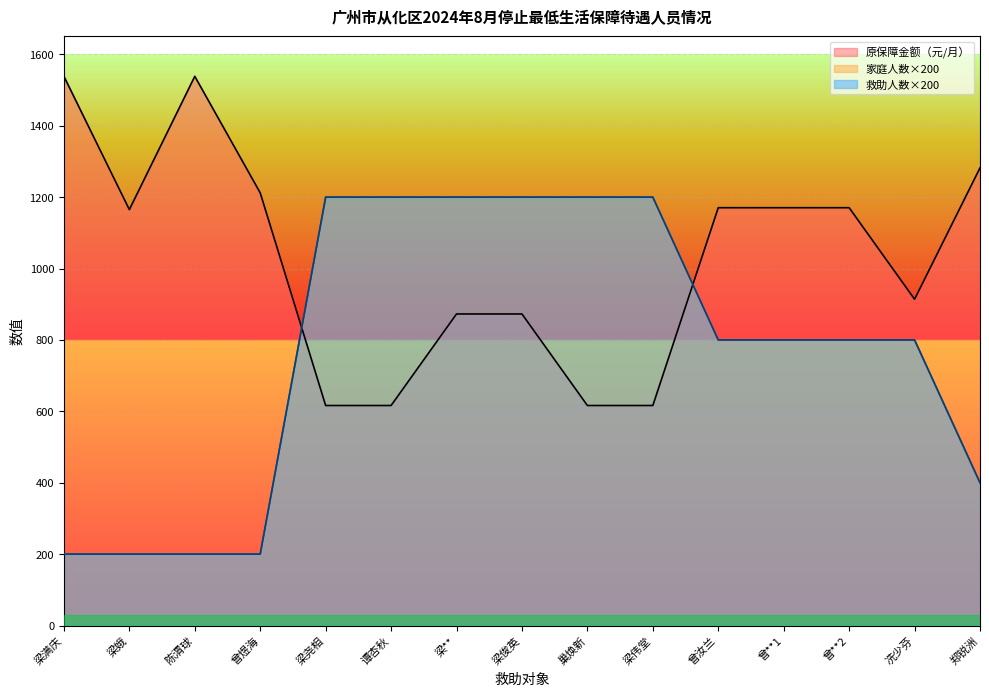

What is the total value across all series at 梁尧相?

3016.3